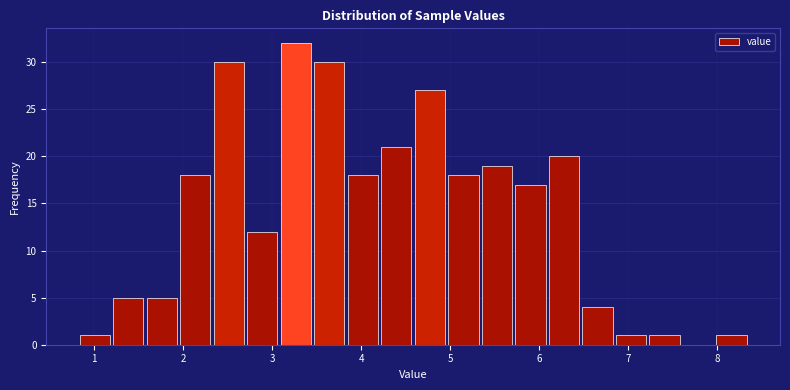

Around what value on the x-axis is the tallest bar? Give the approximate position of its centre, as read against the axis.

3.3